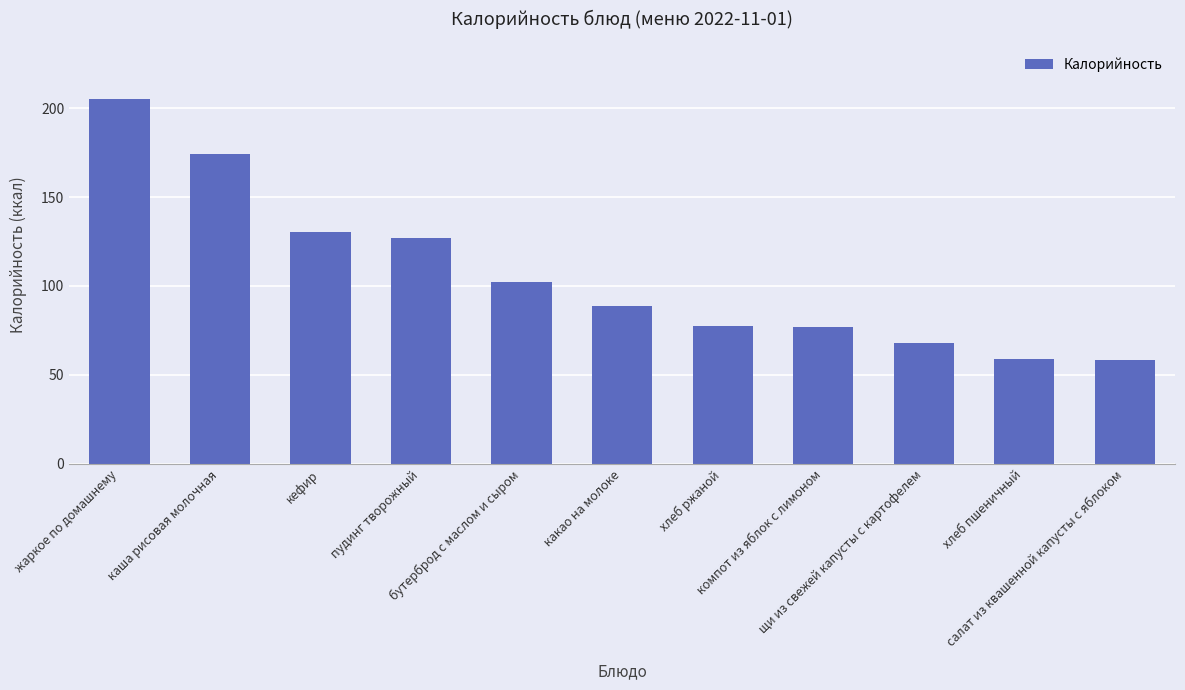

What is the difference between the maximum and minimum values?

146.5